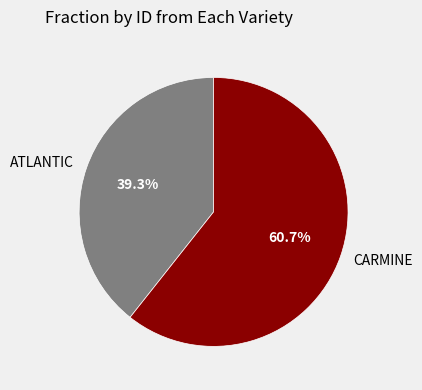

What percentage do CARMINE and ATLANTIC together represent?

100.0%